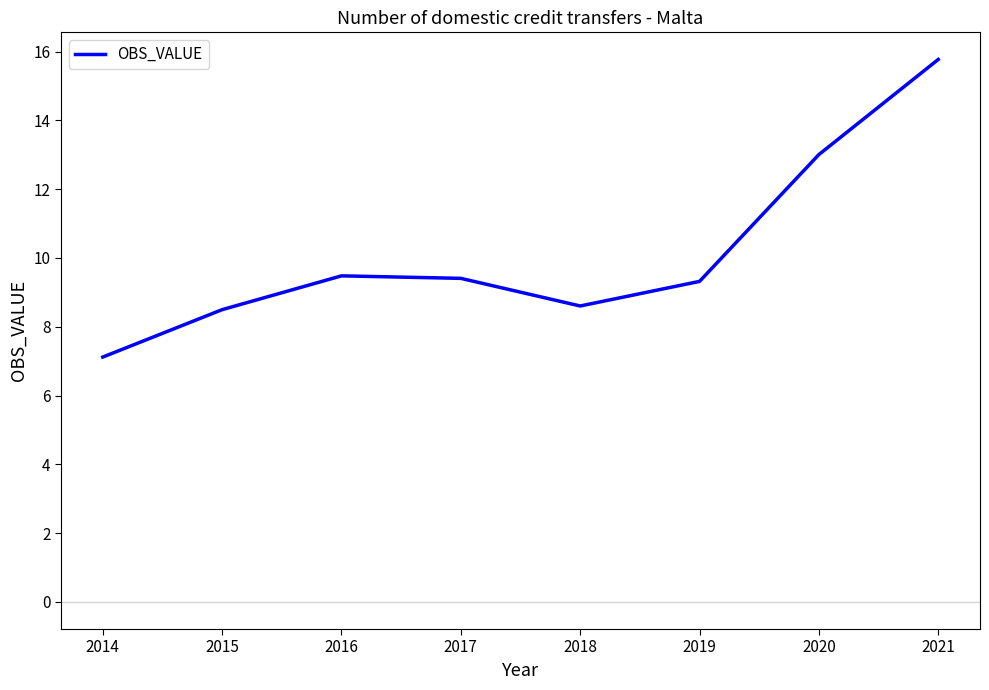

Is it true that the value at 2017 is 9.4?

True